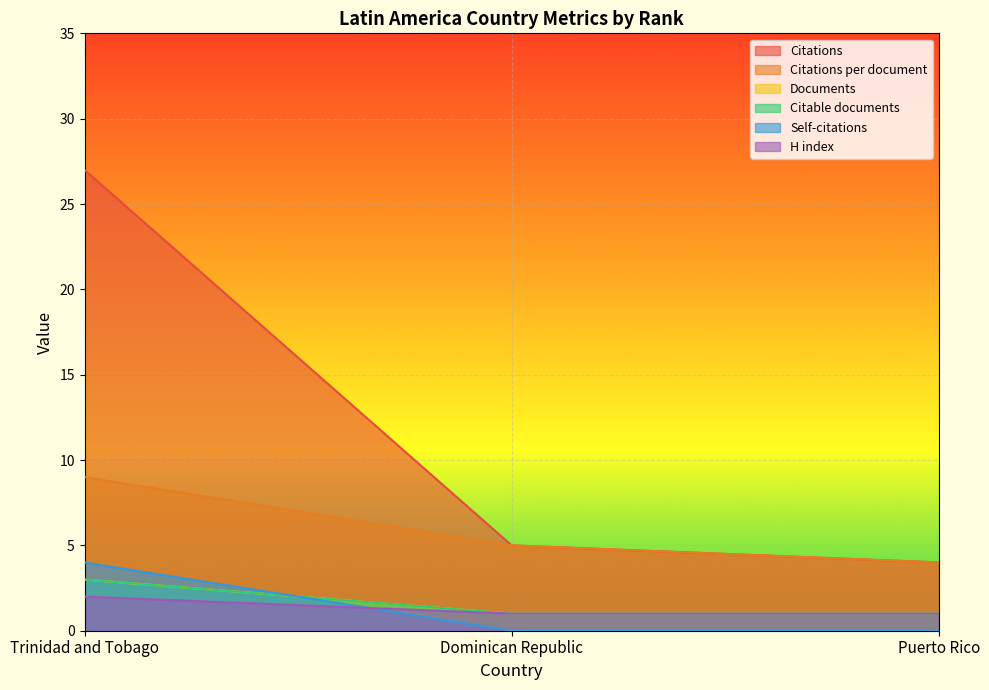

Count the number of categories in the chart.

3